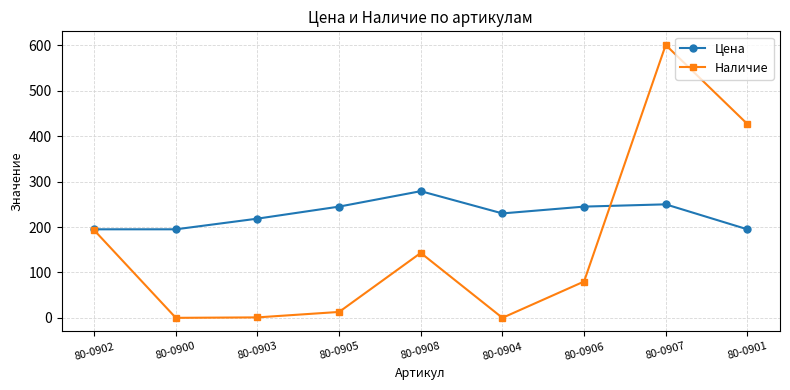

Is it true that Наличие equals 855.6 at 80-0907?

False